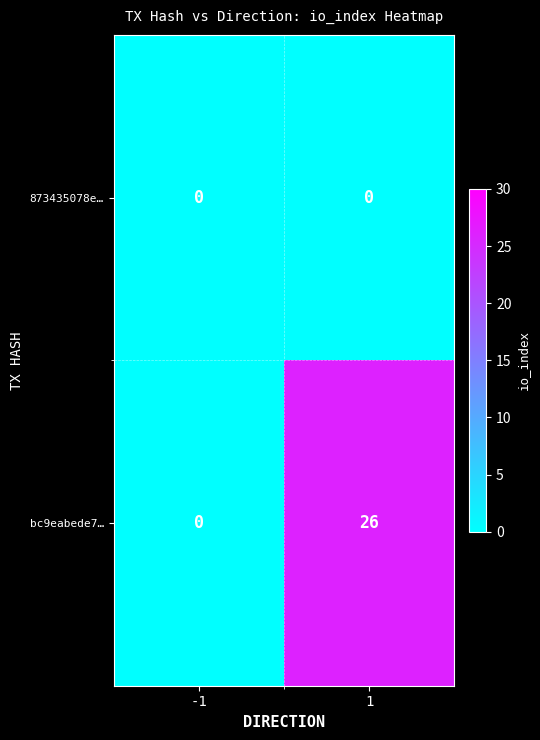

What is the approximate value of bc9eabede7… at 1, to the nearest 5?

25